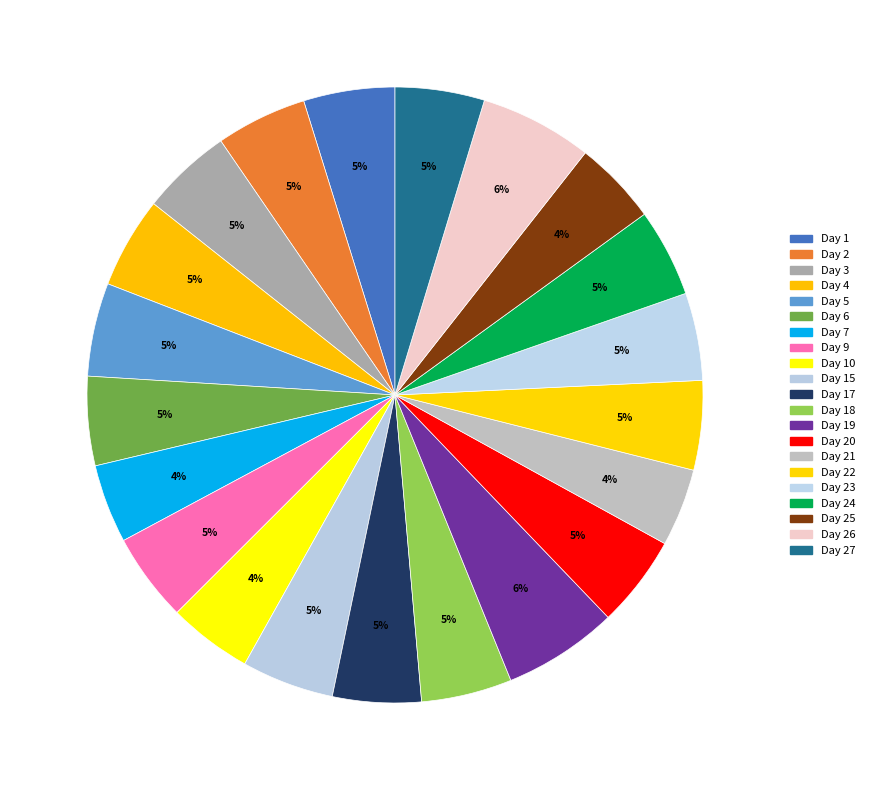

To the nearest percent, what portion does Day 19 represent?

6%